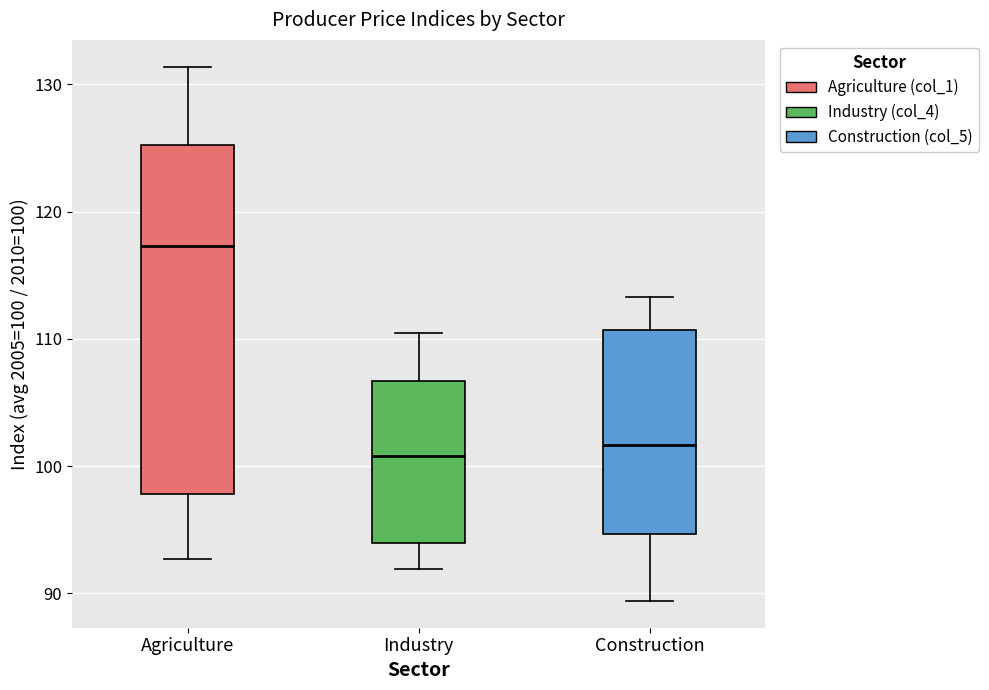

Reading left to right, read every box against the y-axis: the position of its median line, the range the box covers, and the ends of its whiskers. The values are not printed on the chart, so give them approximately, as read against the axis.

Agriculture: median 117, box 98 to 125, whiskers 93 to 131
Industry: median 101, box 94 to 107, whiskers 92 to 111
Construction: median 102, box 95 to 111, whiskers 89 to 113